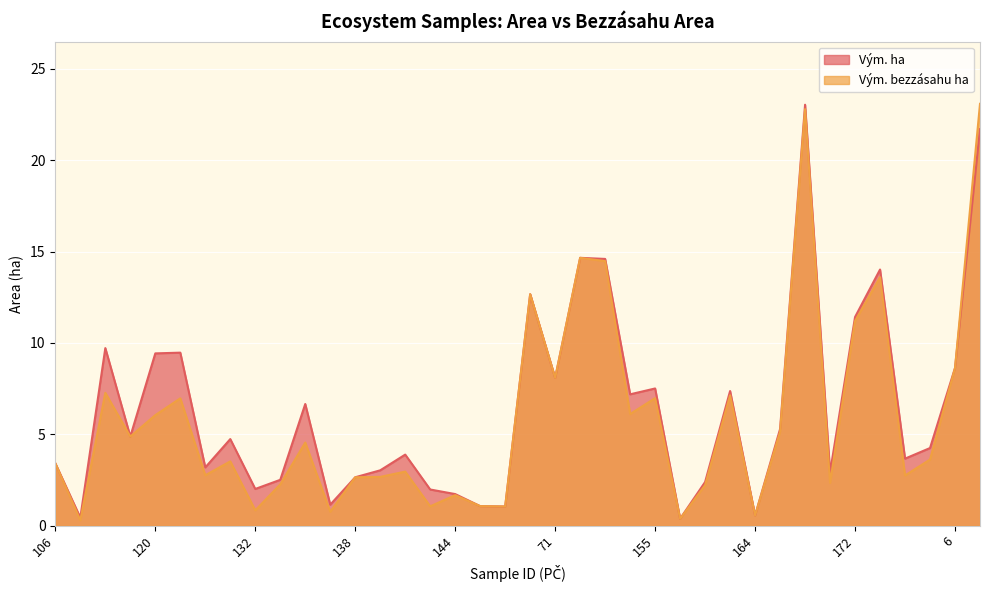

Is it true that Vým. bezzásahu ha equals 3.0 at 140?

True